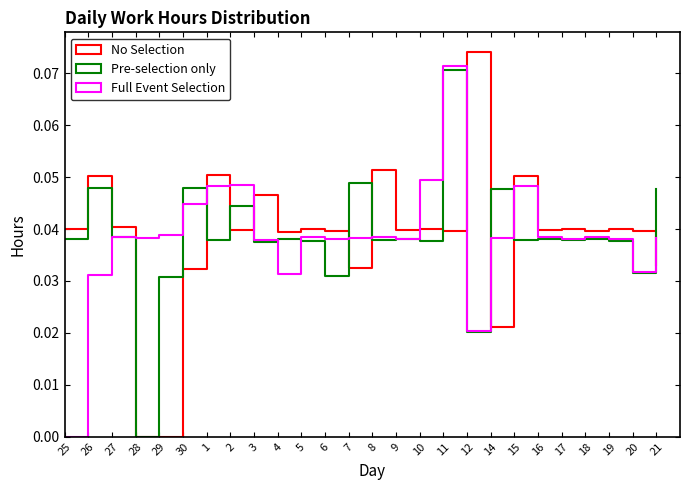

Is the value of No Selection at 3 greater than the value of Full Event Selection at 21?

Yes